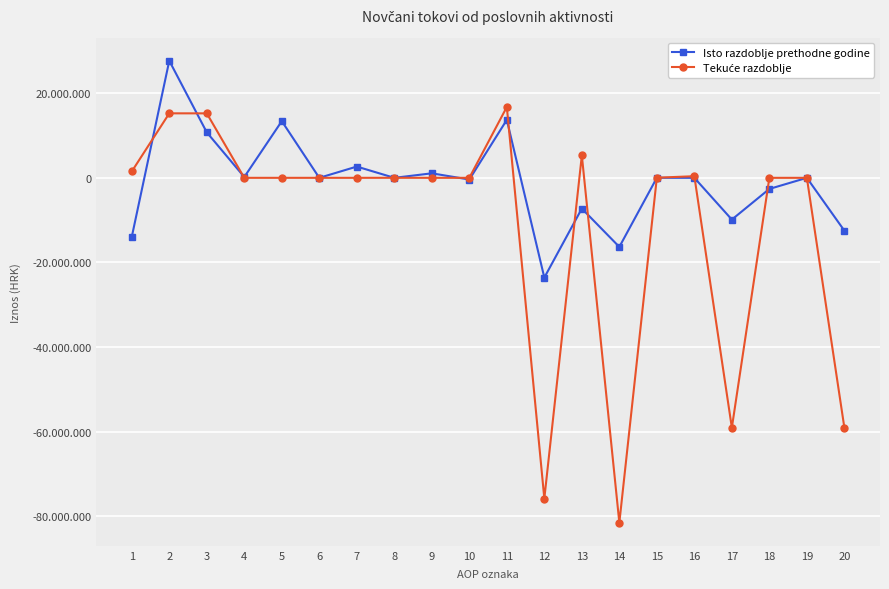

What is the average value of the Isto razdoblje prethodne godine series?

-851990